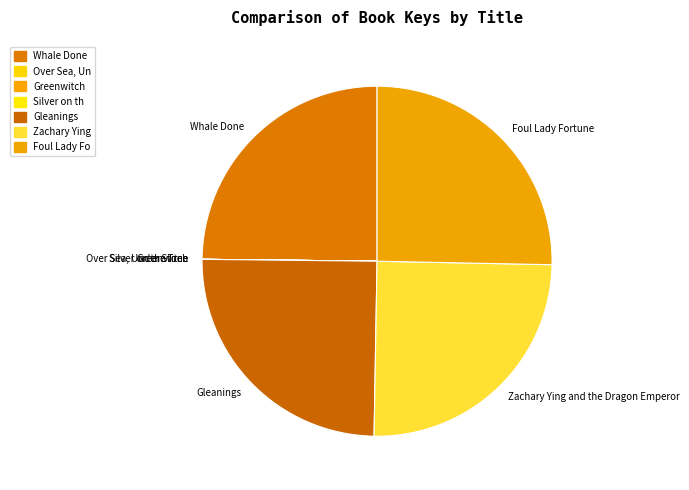

True or false: Gleanings accounts for 35% of the total.

False